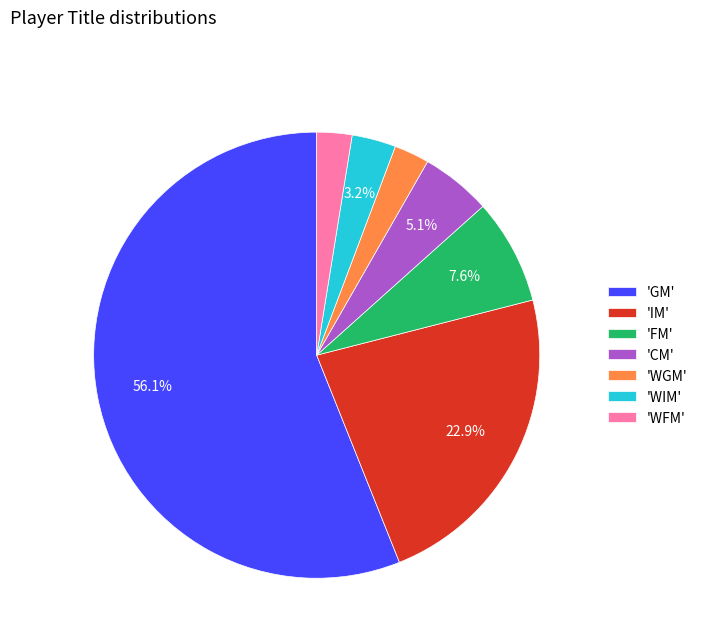

Which has a higher value, 'WIM' or 'GM'?

'GM'